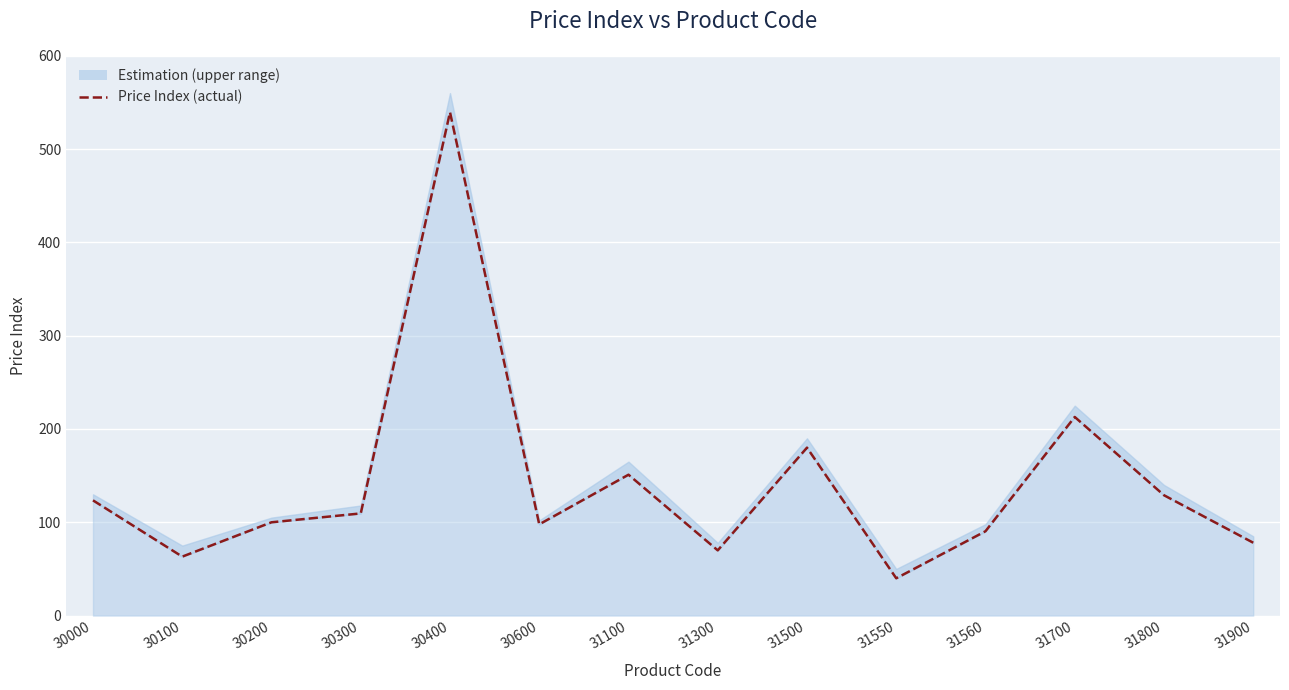

What is the approximate value at 31800?

129.0